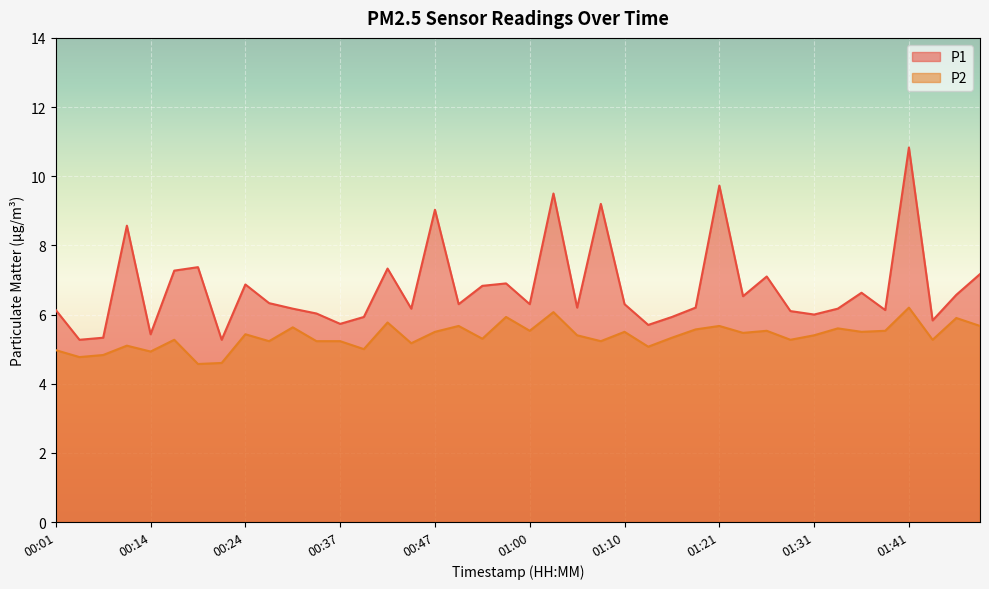

At which label does P1 reach its peak?

01:41